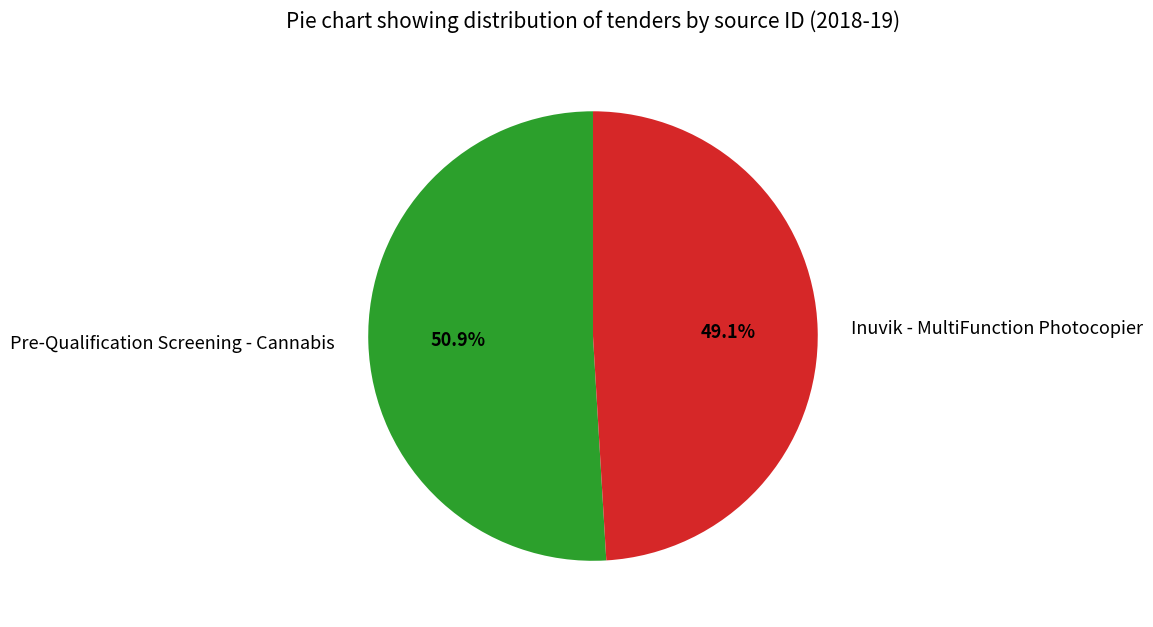

Between Inuvik - MultiFunction Photocopier and Pre-Qualification Screening - Cannabis, which is larger?

Pre-Qualification Screening - Cannabis